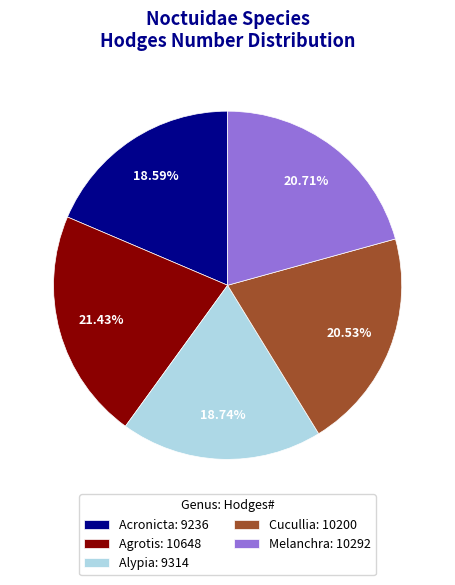

To the nearest percent, what portion does Acronicta represent?

19%